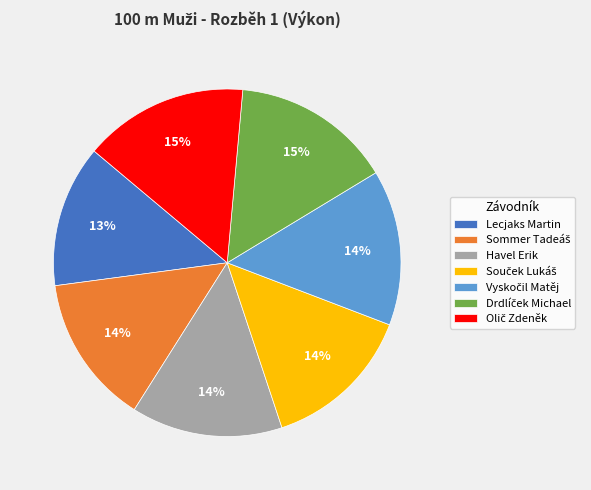

How many slices are in this pie chart?

7